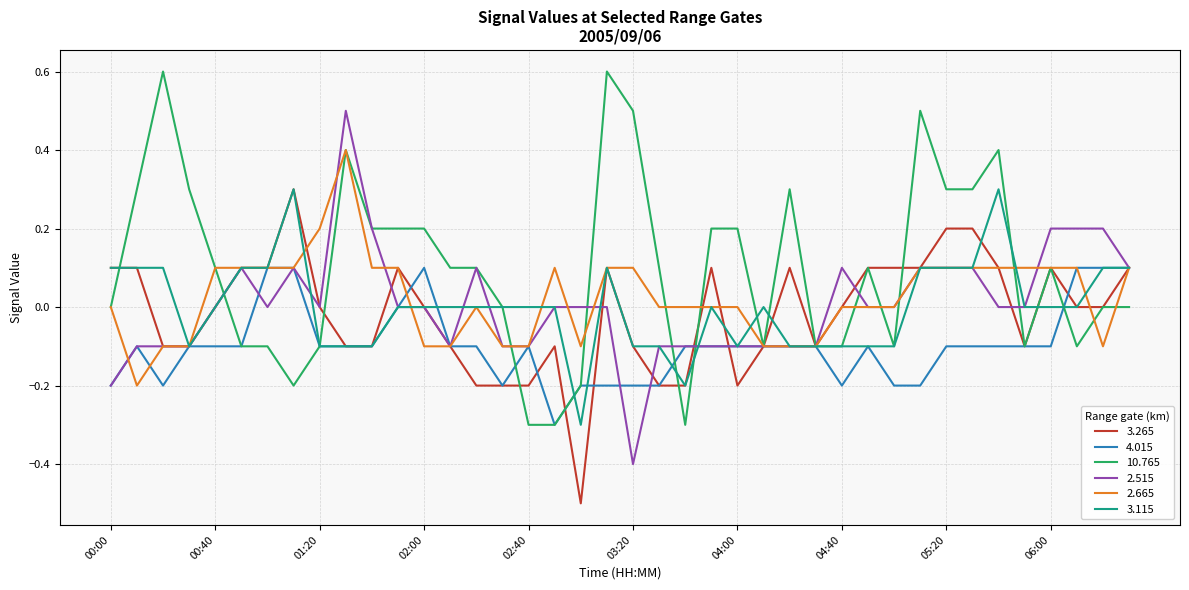

What is the maximum value for 10.765?

0.6